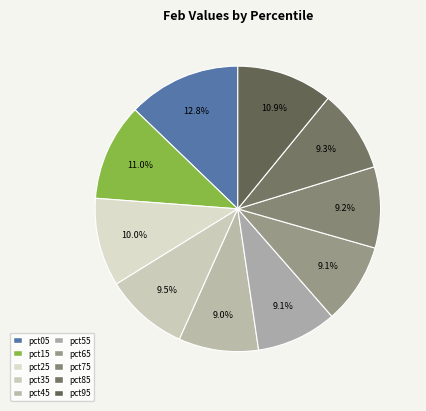

Count the number of slices in the pie.

10